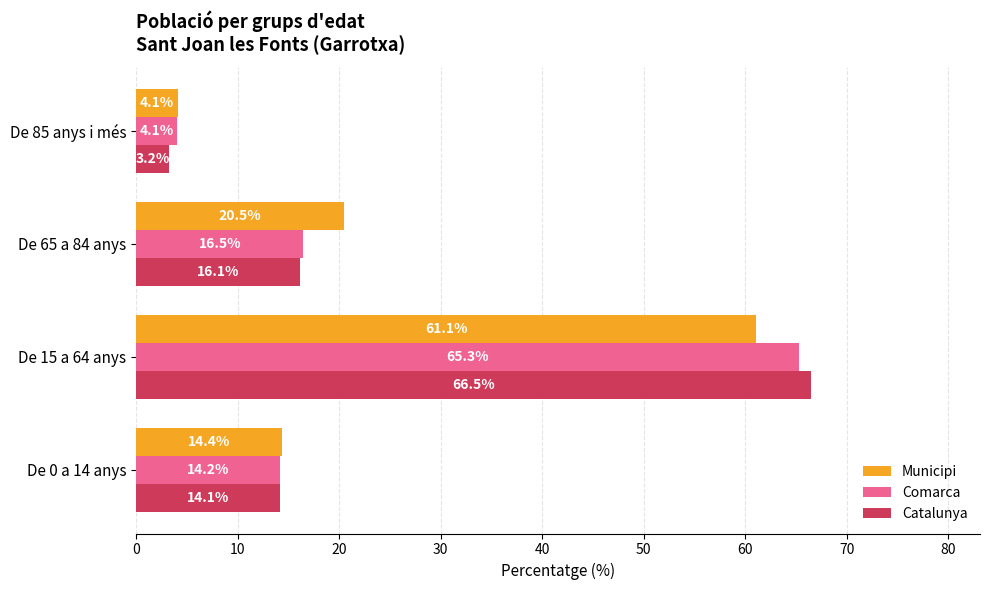

What is the lowest value of the Catalunya series?

3.2